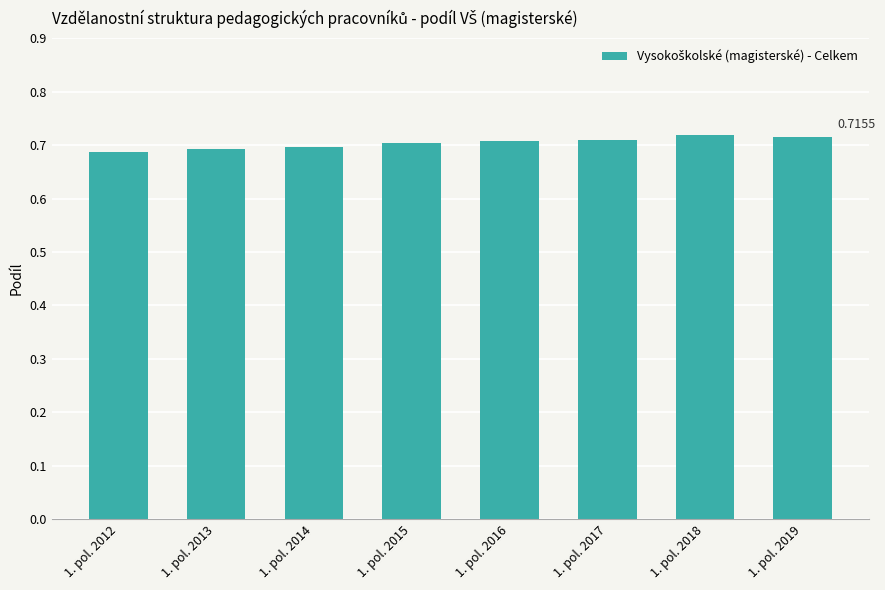

What is the sum of all values?

5.6